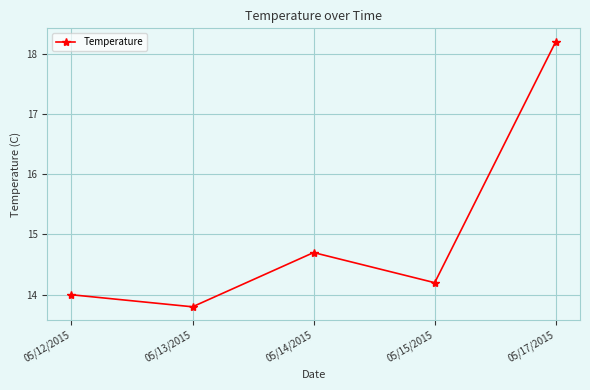

What is the change in value from 05/14/2015 to 05/17/2015?

+3.5